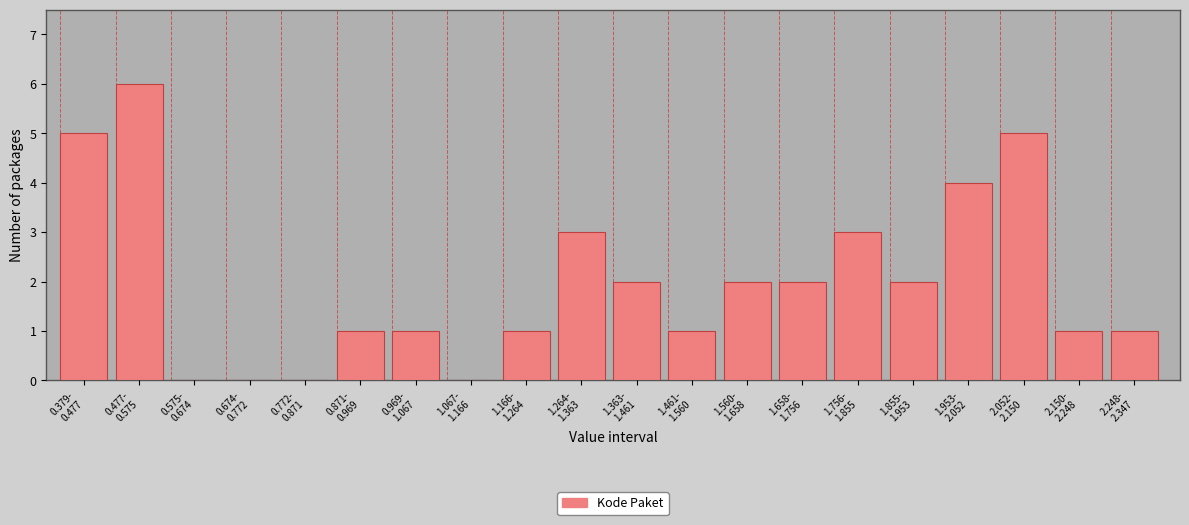

What is the maximum value shown in the chart?

6